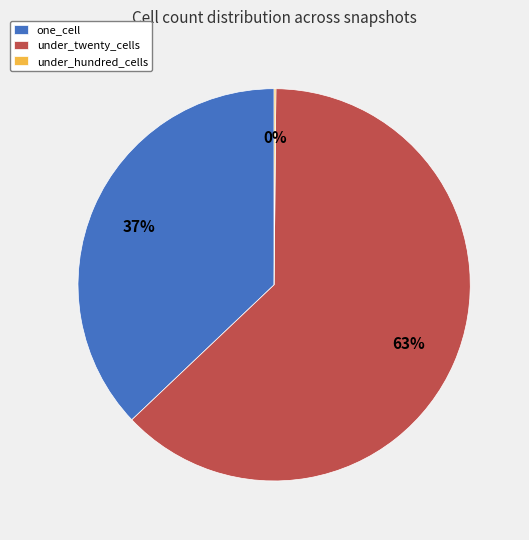

Is under_twenty_cells the majority of the pie?

Yes